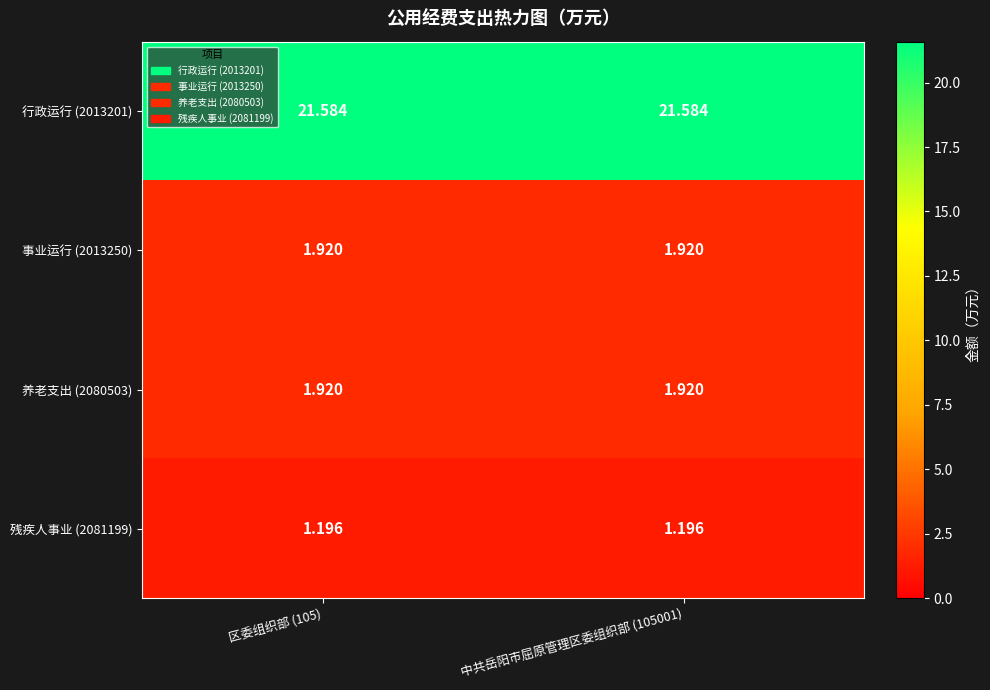

How many series are shown in this chart?

4